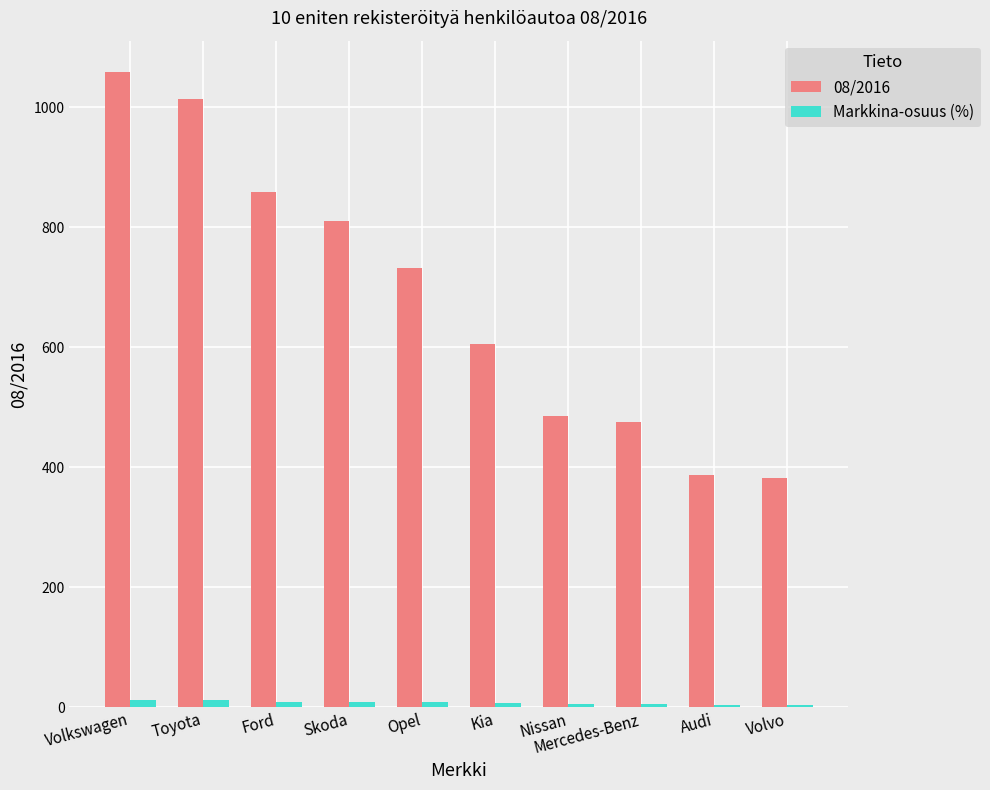

At which category is the sum across all series the highest?

Volkswagen